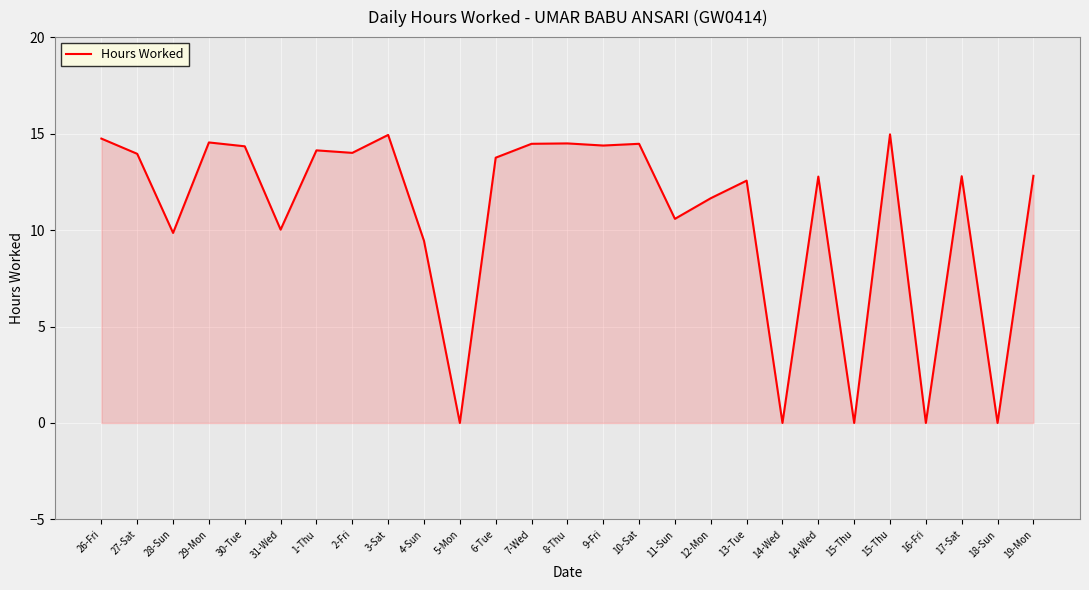

At which label does the data first exceed 12?

26-Fri